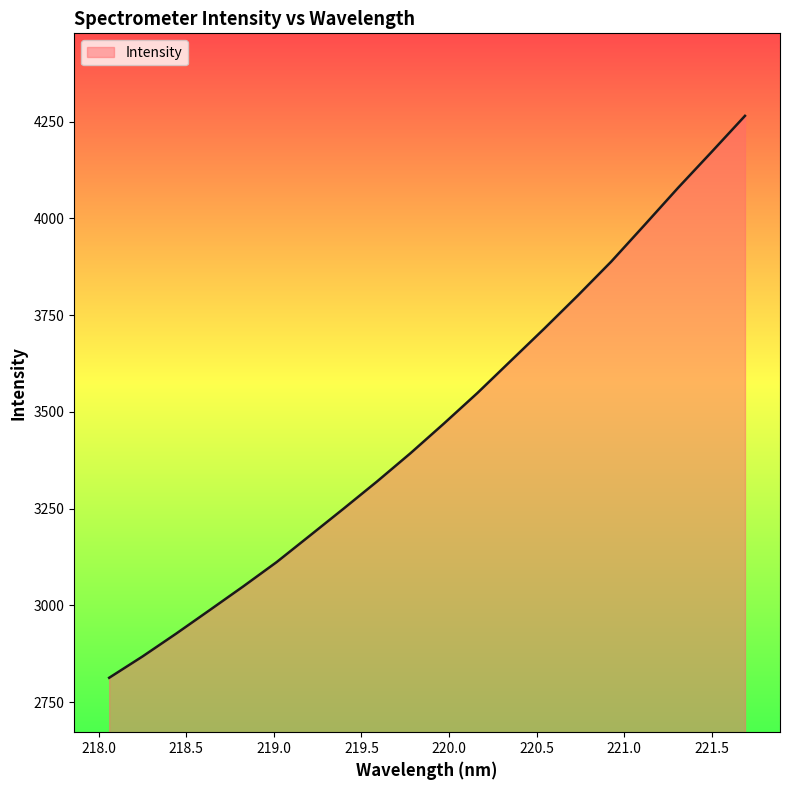

What is the difference between the maximum and minimum values?

1451.8